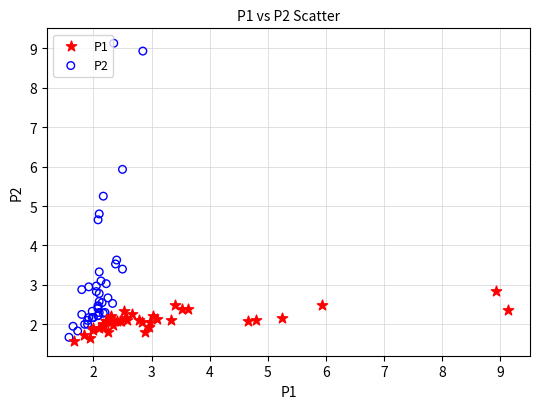

Which series has the largest Y range (max minus min)?

P2